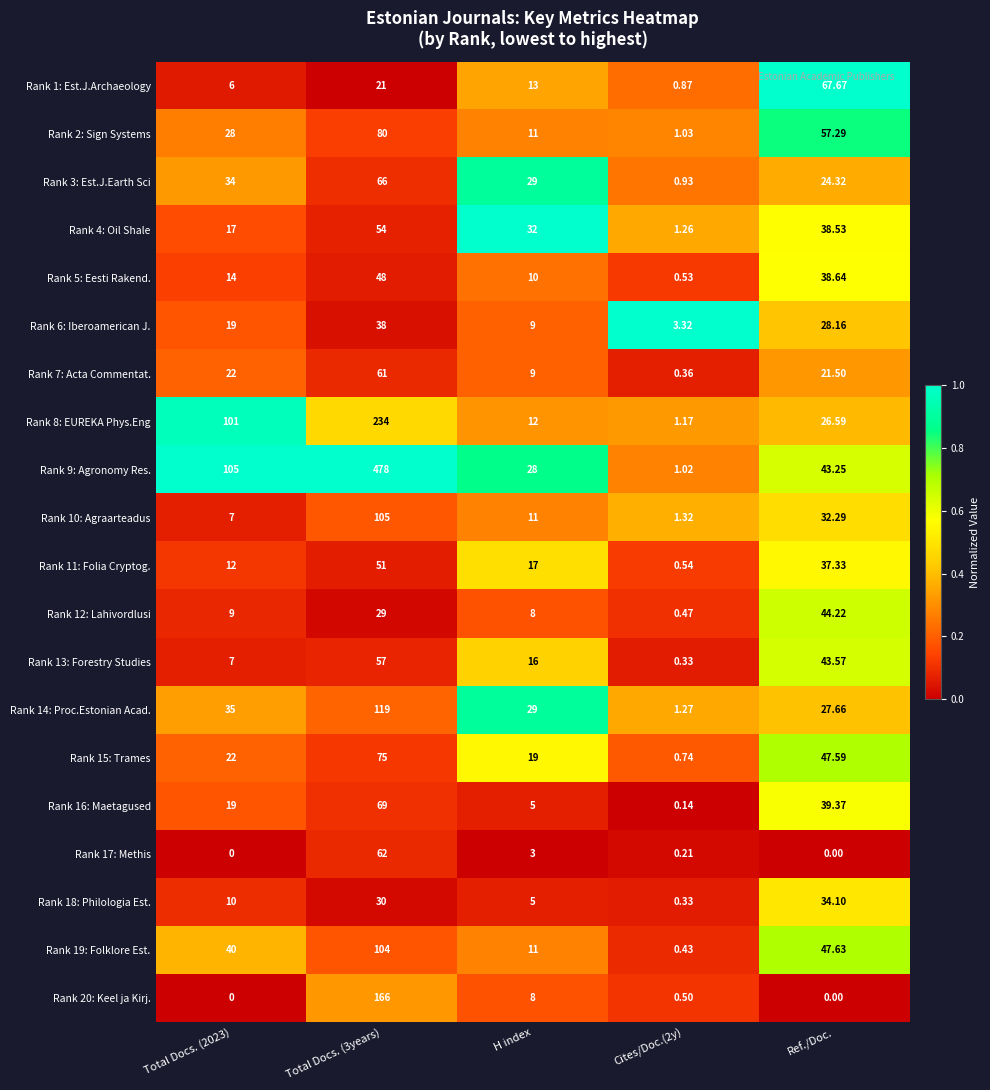

At which label is Rank 19: Folklore Est. closest to 52?

Ref./Doc.